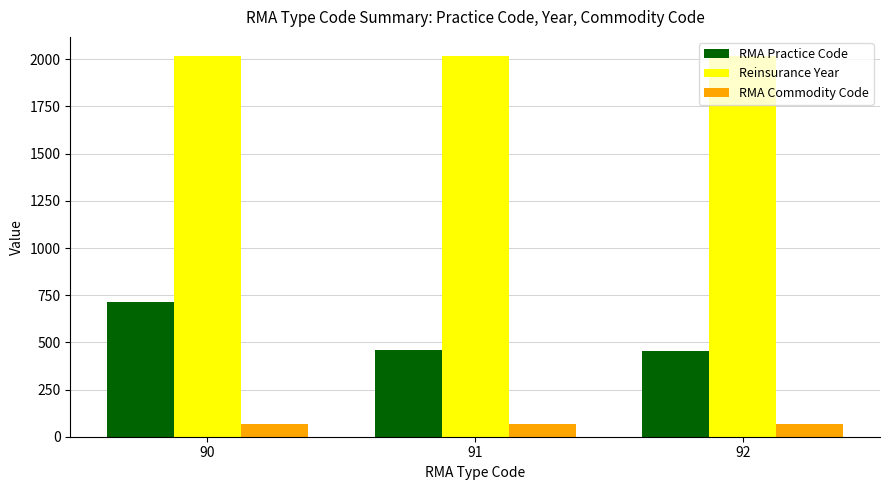

How many data points in RMA Practice Code are less than 457?

1